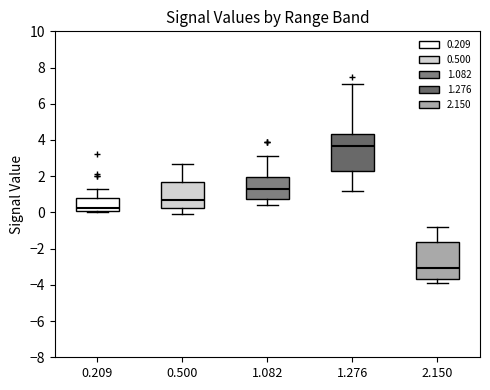

Reading left to right, read every box against the y-axis: the position of its median line, the range the box covers, and the ends of its whiskers. The values are not printed on the chart, so give them approximately, as read against the axis.

0.209: median 0.2 (just above the box's lower edge), box 0.2 to 0.8, whiskers 0.0 to 1.4
0.500: median 0.8, box 0.2 to 1.8, whiskers 0.0 to 2.8
1.082: median 1.4, box 0.8 to 2.0, whiskers 0.4 to 3.2
1.276: median 3.6, box 2.4 to 4.4, whiskers 1.2 to 7.2
2.150: median -3.0, box -3.6 to -1.6, whiskers -3.8 to -0.8